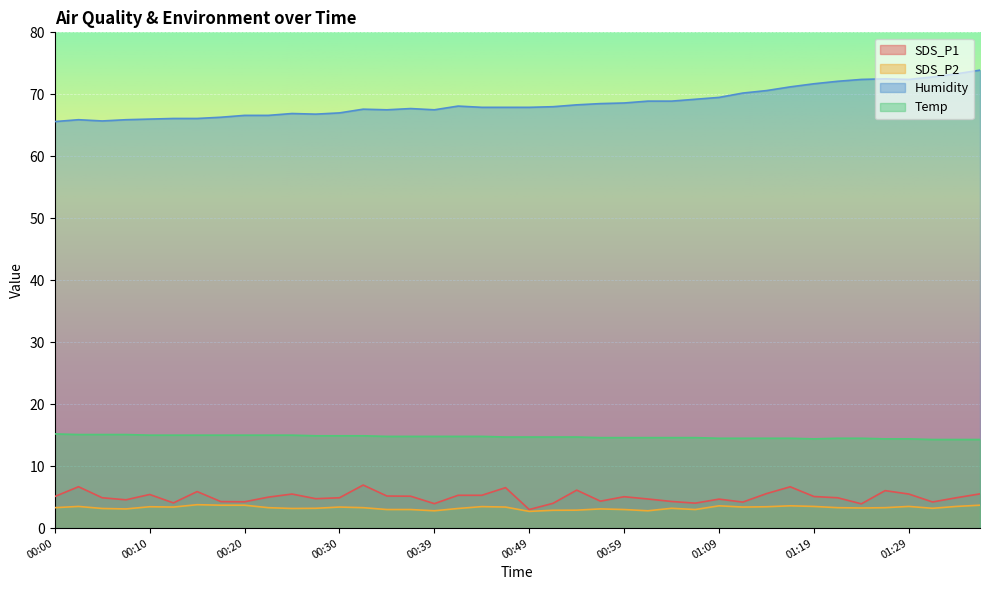

What is the spread (max minus min) of values at 00:52?

65.1